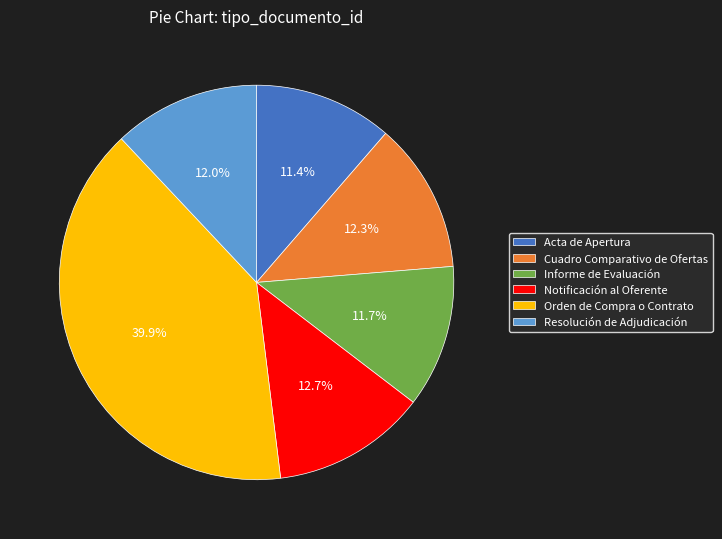

Does Orden de Compra o Contrato represent more than half of the total?

No